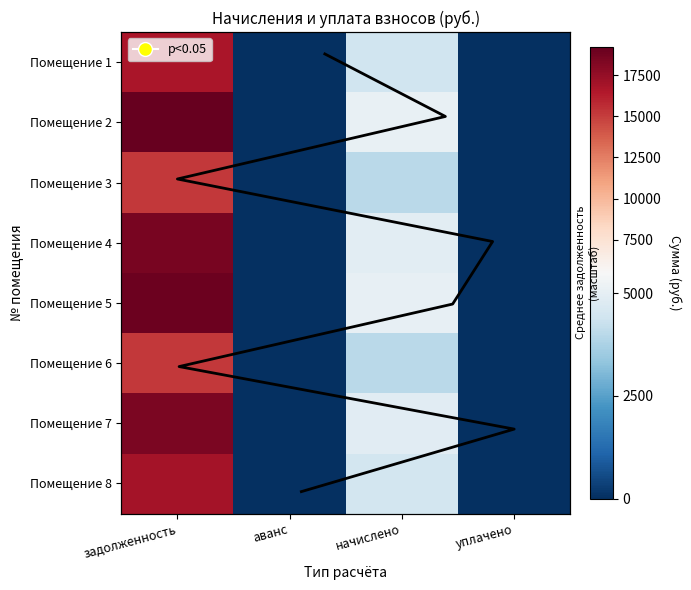

How many data points in 4 are above 4897?

2